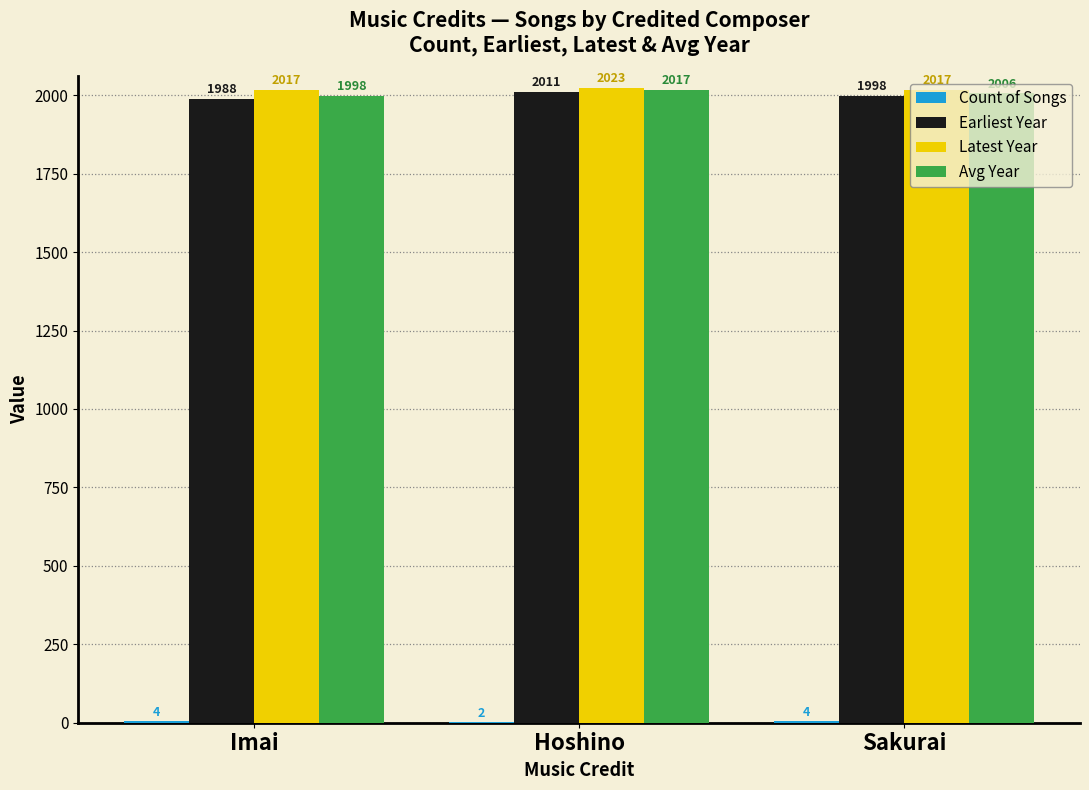

Is it true that Latest Year equals 2017 at Imai?

True